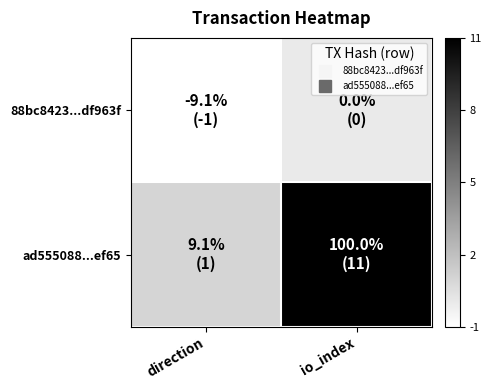

What is the difference between the highest and lowest values at io_index?

11